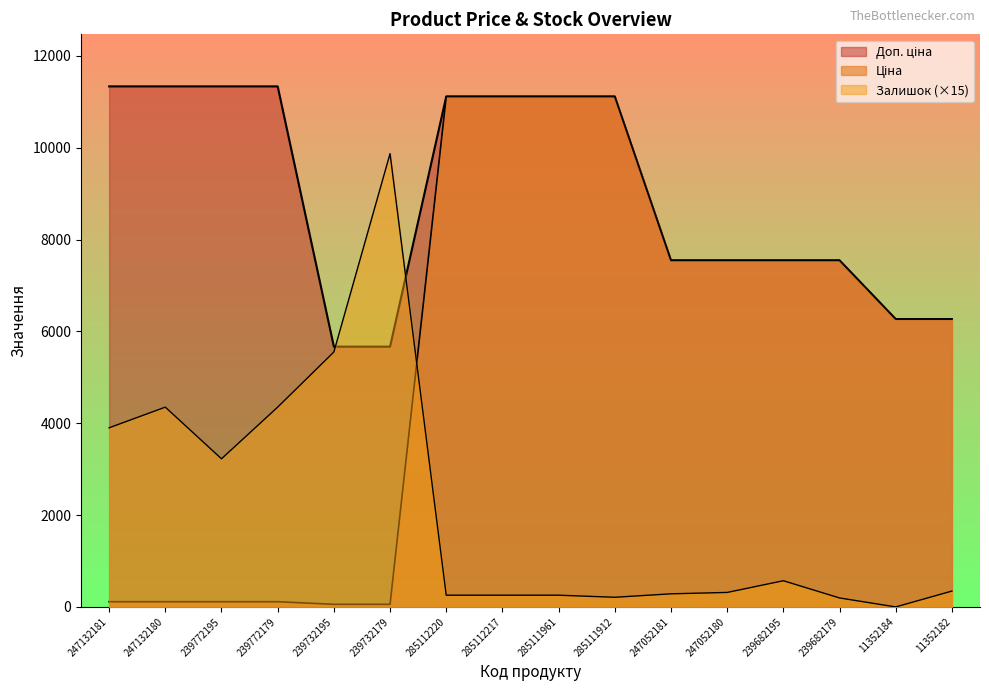

Which series has the largest total across all categories?

Доп. ціна